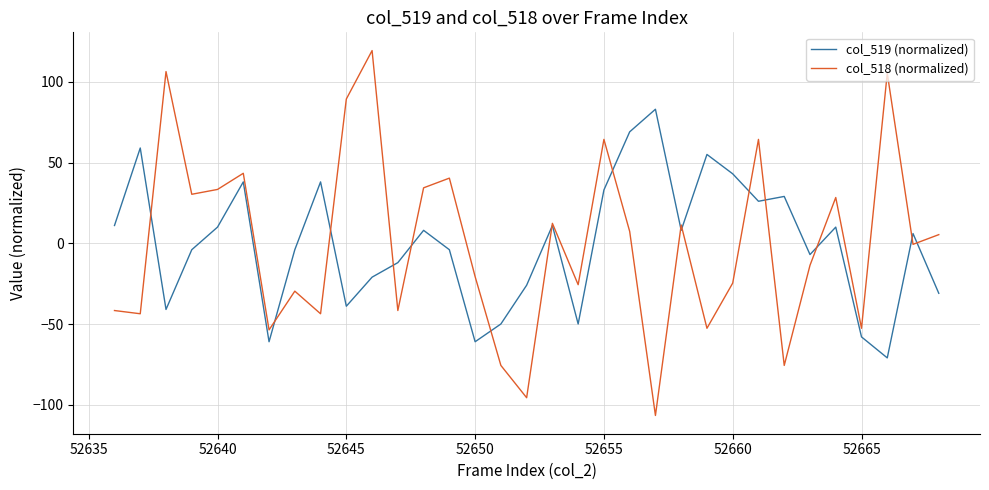

Rank the series by their maximum value, from highest to lowest.

col_518 (normalized), col_519 (normalized)